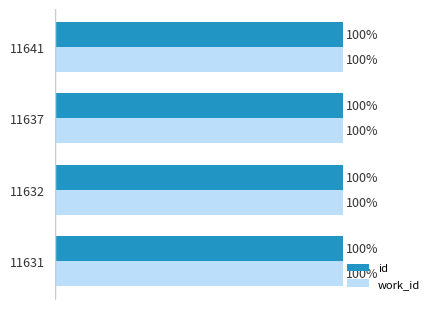

What are all the series names shown in the legend?

id, work_id